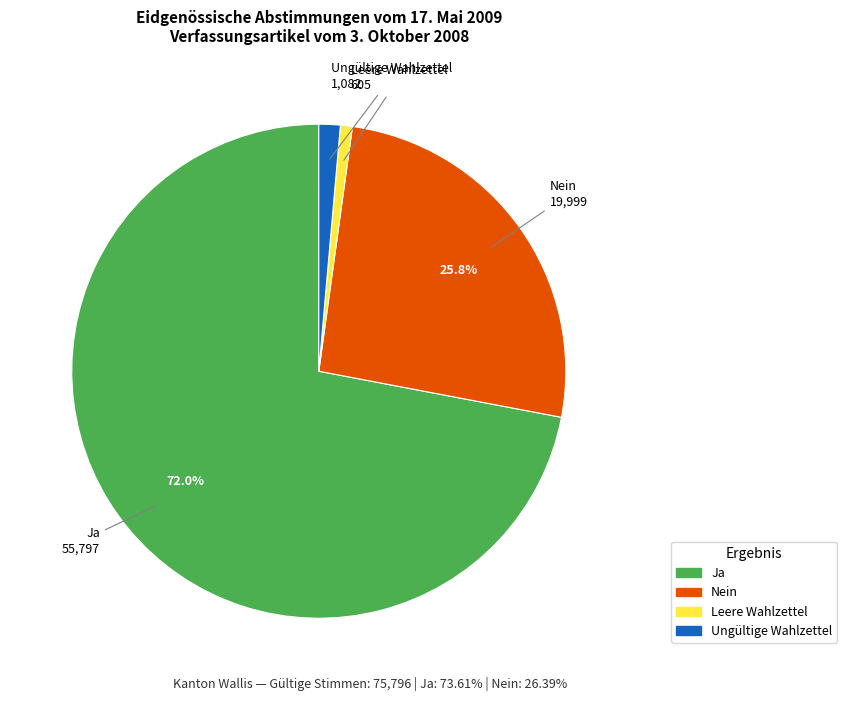

To the nearest percent, what percentage of the pie is Ungültige Wahlzettel?

1%